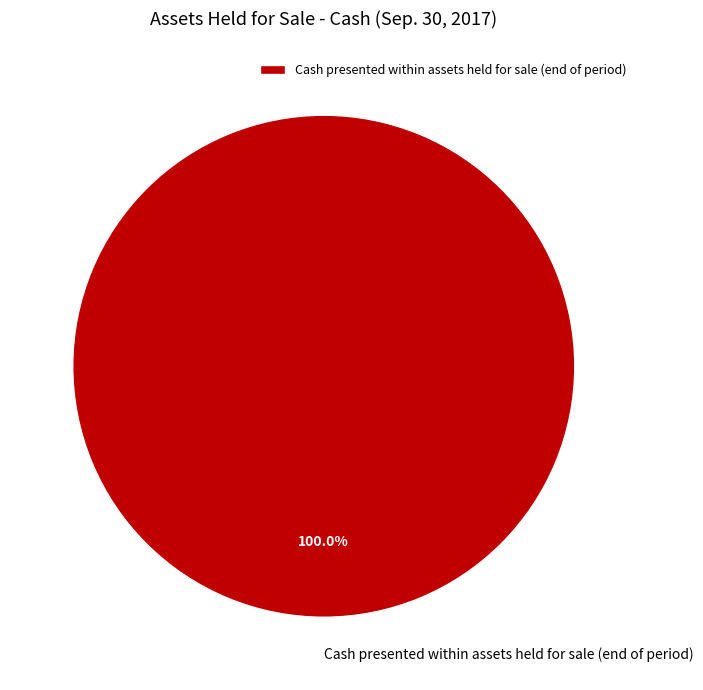

The Cash presented within assets held for sale (end of period) slice represents 100% of the pie. True or false?

True